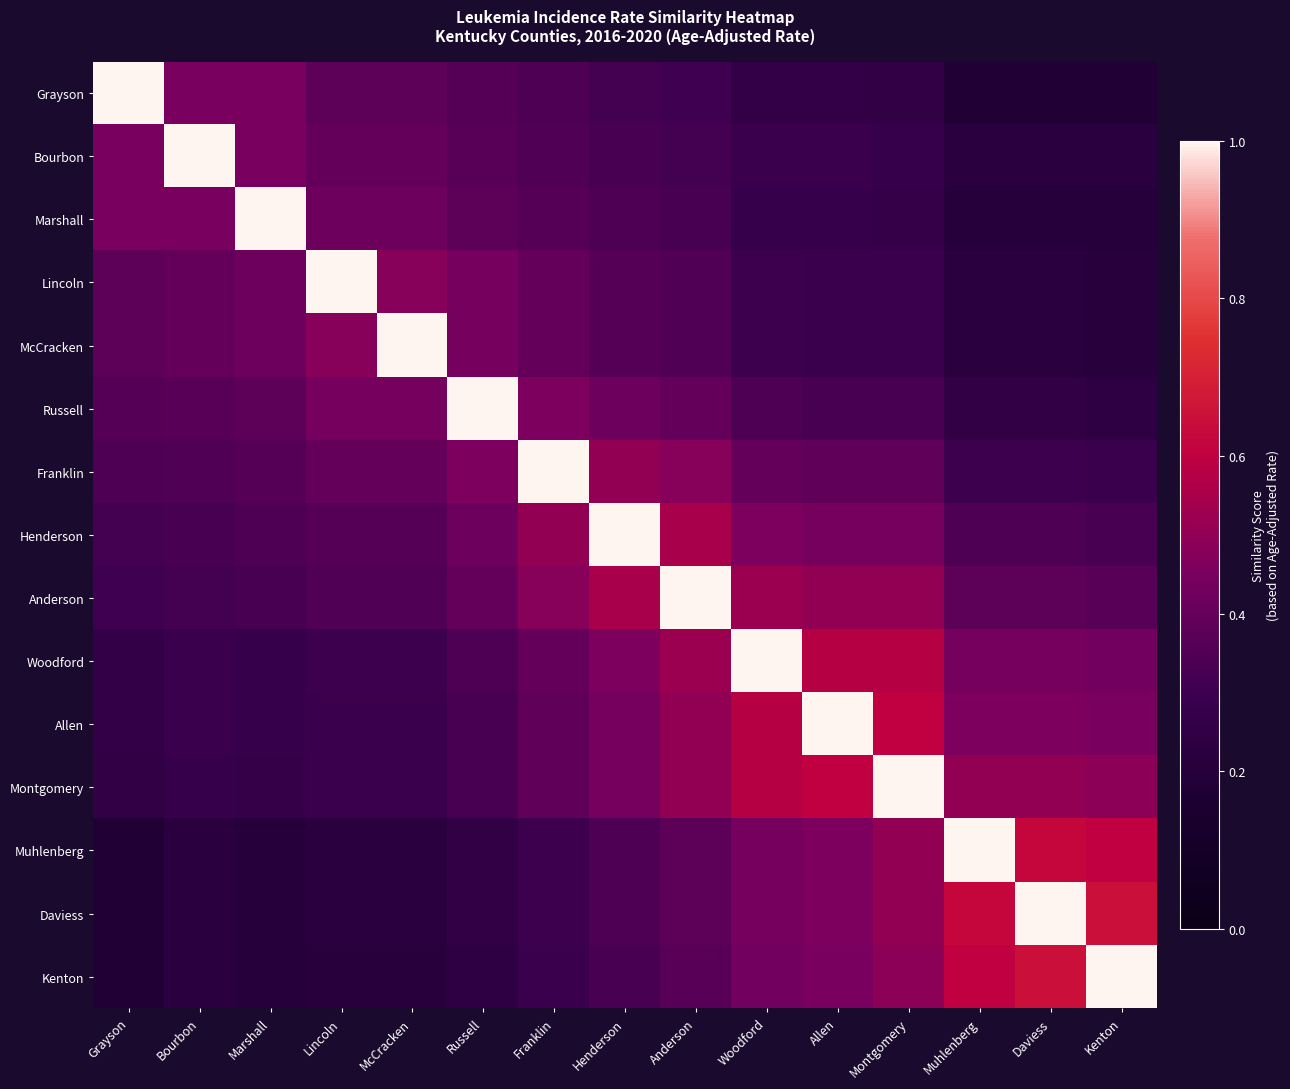

Reading left to right, what are all the values shown in this chart?

Grayson: Grayson=1.0	Bourbon=0.5	Marshall=0.5	Lincoln=0.4	McCracken=0.4	Russell=0.4	Franklin=0.3	Henderson=0.3	Anderson=0.3	Woodford=0.3	Allen=0.3	Montgomery=0.2	Muhlenberg=0.2	Daviess=0.2	Kenton=0.2
Bourbon: Grayson=0.5	Bourbon=1.0	Marshall=0.5	Lincoln=0.4	McCracken=0.4	Russell=0.4	Franklin=0.3	Henderson=0.3	Anderson=0.3	Woodford=0.3	Allen=0.3	Montgomery=0.3	Muhlenberg=0.2	Daviess=0.2	Kenton=0.2
Marshall: Grayson=0.5	Bourbon=0.5	Marshall=1.0	Lincoln=0.4	McCracken=0.4	Russell=0.4	Franklin=0.4	Henderson=0.3	Anderson=0.3	Woodford=0.3	Allen=0.3	Montgomery=0.3	Muhlenberg=0.2	Daviess=0.2	Kenton=0.2
Lincoln: Grayson=0.4	Bourbon=0.4	Marshall=0.4	Lincoln=1.0	McCracken=0.5	Russell=0.4	Franklin=0.4	Henderson=0.4	Anderson=0.3	Woodford=0.3	Allen=0.3	Montgomery=0.3	Muhlenberg=0.2	Daviess=0.2	Kenton=0.2
McCracken: Grayson=0.4	Bourbon=0.4	Marshall=0.4	Lincoln=0.5	McCracken=1.0	Russell=0.4	Franklin=0.4	Henderson=0.4	Anderson=0.3	Woodford=0.3	Allen=0.3	Montgomery=0.3	Muhlenberg=0.2	Daviess=0.2	Kenton=0.2
Russell: Grayson=0.4	Bourbon=0.4	Marshall=0.4	Lincoln=0.4	McCracken=0.4	Russell=1.0	Franklin=0.5	Henderson=0.4	Anderson=0.4	Woodford=0.3	Allen=0.3	Montgomery=0.3	Muhlenberg=0.2	Daviess=0.2	Kenton=0.2
Franklin: Grayson=0.3	Bourbon=0.3	Marshall=0.4	Lincoln=0.4	McCracken=0.4	Russell=0.5	Franklin=1.0	Henderson=0.5	Anderson=0.5	Woodford=0.4	Allen=0.4	Montgomery=0.4	Muhlenberg=0.3	Daviess=0.3	Kenton=0.3
Henderson: Grayson=0.3	Bourbon=0.3	Marshall=0.3	Lincoln=0.4	McCracken=0.4	Russell=0.4	Franklin=0.5	Henderson=1.0	Anderson=0.6	Woodford=0.5	Allen=0.4	Montgomery=0.4	Muhlenberg=0.3	Daviess=0.3	Kenton=0.3
Anderson: Grayson=0.3	Bourbon=0.3	Marshall=0.3	Lincoln=0.3	McCracken=0.3	Russell=0.4	Franklin=0.5	Henderson=0.6	Anderson=1.0	Woodford=0.5	Allen=0.5	Montgomery=0.5	Muhlenberg=0.4	Daviess=0.4	Kenton=0.4
Woodford: Grayson=0.3	Bourbon=0.3	Marshall=0.3	Lincoln=0.3	McCracken=0.3	Russell=0.3	Franklin=0.4	Henderson=0.5	Anderson=0.5	Woodford=1.0	Allen=0.6	Montgomery=0.6	Muhlenberg=0.4	Daviess=0.4	Kenton=0.4
Allen: Grayson=0.3	Bourbon=0.3	Marshall=0.3	Lincoln=0.3	McCracken=0.3	Russell=0.3	Franklin=0.4	Henderson=0.4	Anderson=0.5	Woodford=0.6	Allen=1.0	Montgomery=0.6	Muhlenberg=0.5	Daviess=0.5	Kenton=0.5
Montgomery: Grayson=0.2	Bourbon=0.3	Marshall=0.3	Lincoln=0.3	McCracken=0.3	Russell=0.3	Franklin=0.4	Henderson=0.4	Anderson=0.5	Woodford=0.6	Allen=0.6	Montgomery=1.0	Muhlenberg=0.5	Daviess=0.5	Kenton=0.5
Muhlenberg: Grayson=0.2	Bourbon=0.2	Marshall=0.2	Lincoln=0.2	McCracken=0.2	Russell=0.2	Franklin=0.3	Henderson=0.3	Anderson=0.4	Woodford=0.4	Allen=0.5	Montgomery=0.5	Muhlenberg=1.0	Daviess=0.6	Kenton=0.6
Daviess: Grayson=0.2	Bourbon=0.2	Marshall=0.2	Lincoln=0.2	McCracken=0.2	Russell=0.2	Franklin=0.3	Henderson=0.3	Anderson=0.4	Woodford=0.4	Allen=0.5	Montgomery=0.5	Muhlenberg=0.6	Daviess=1.0	Kenton=0.7
Kenton: Grayson=0.2	Bourbon=0.2	Marshall=0.2	Lincoln=0.2	McCracken=0.2	Russell=0.2	Franklin=0.3	Henderson=0.3	Anderson=0.4	Woodford=0.4	Allen=0.5	Montgomery=0.5	Muhlenberg=0.6	Daviess=0.7	Kenton=1.0